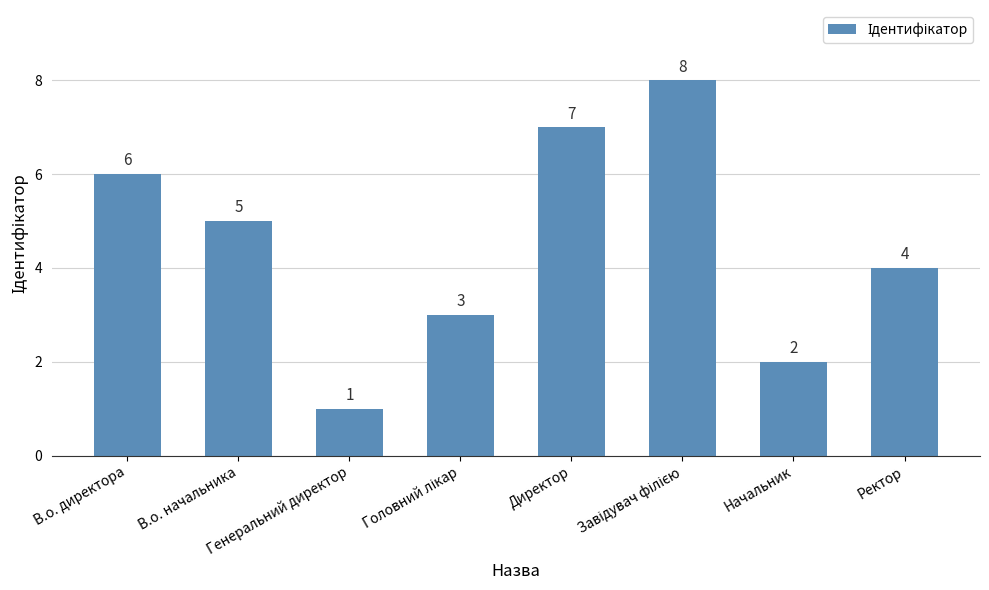

Count the number of categories in the chart.

8